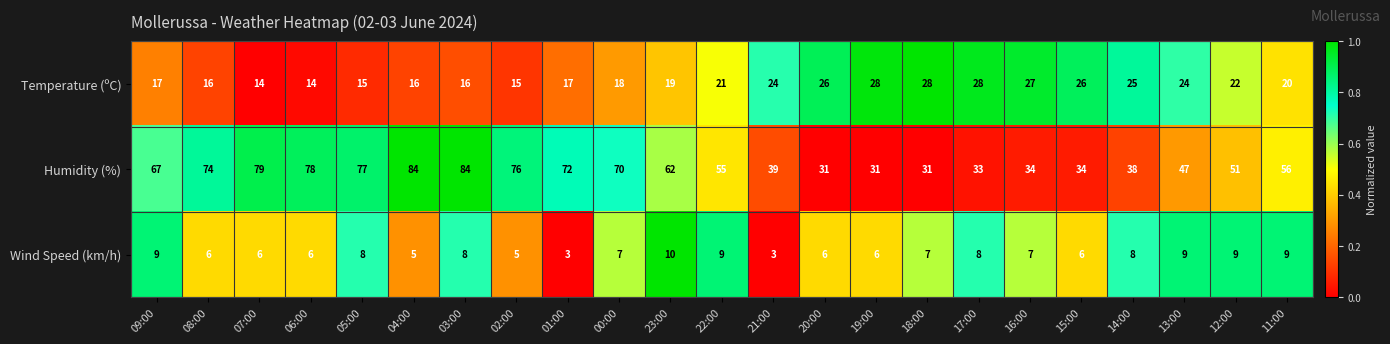

At which category is the sum across all series the highest?

03:00